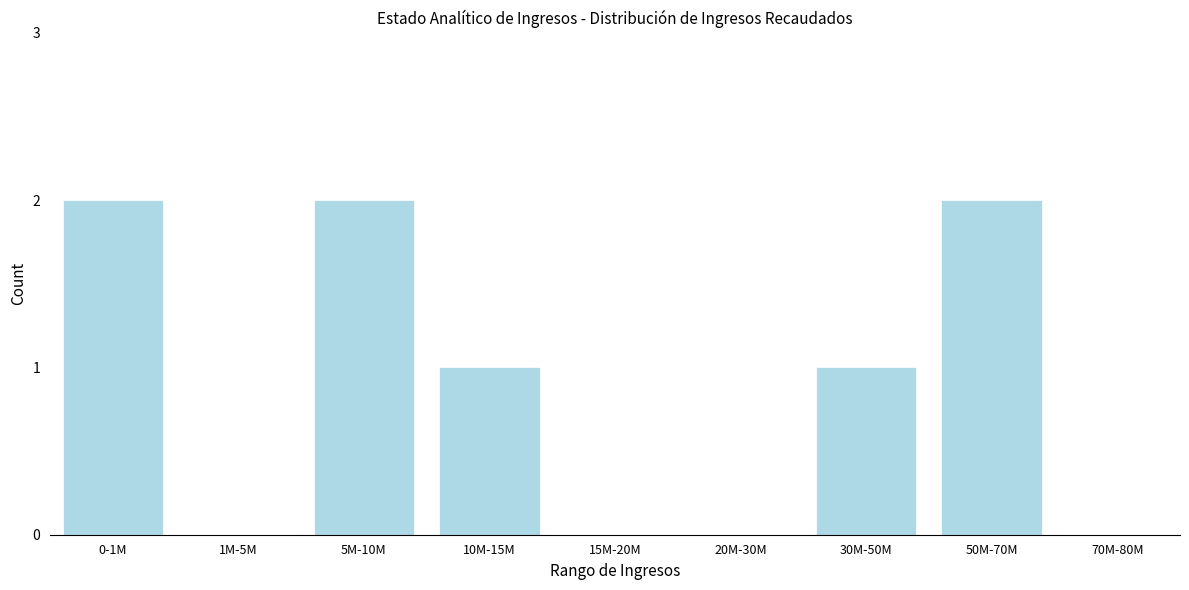

Reading right to left, extract all data points from this chart.

70M-80M=0	50M-70M=2	30M-50M=1	20M-30M=0	15M-20M=0	10M-15M=1	5M-10M=2	1M-5M=0	0-1M=2